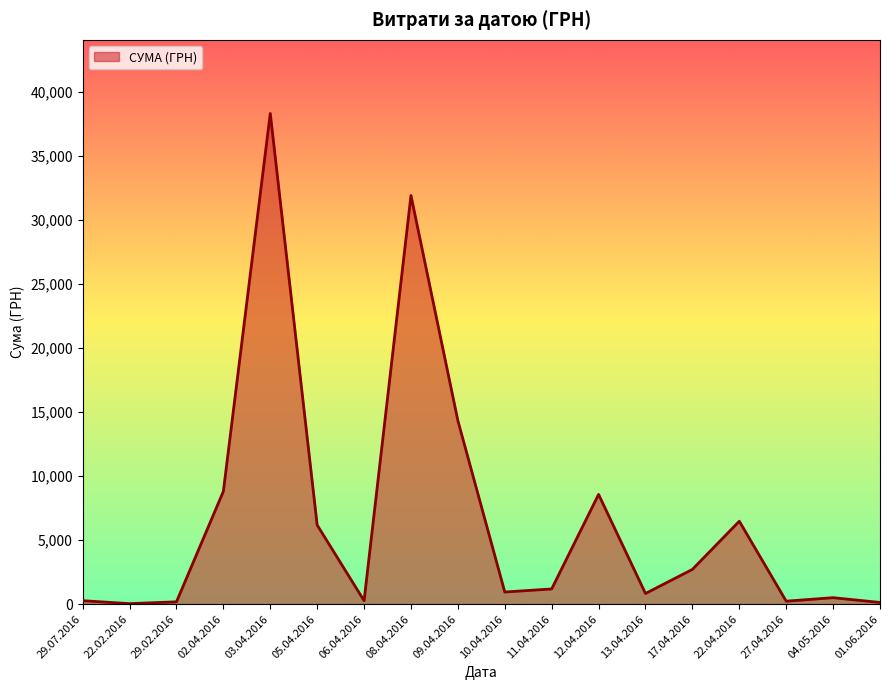

At which label is the value closest to 19170?

09.04.2016